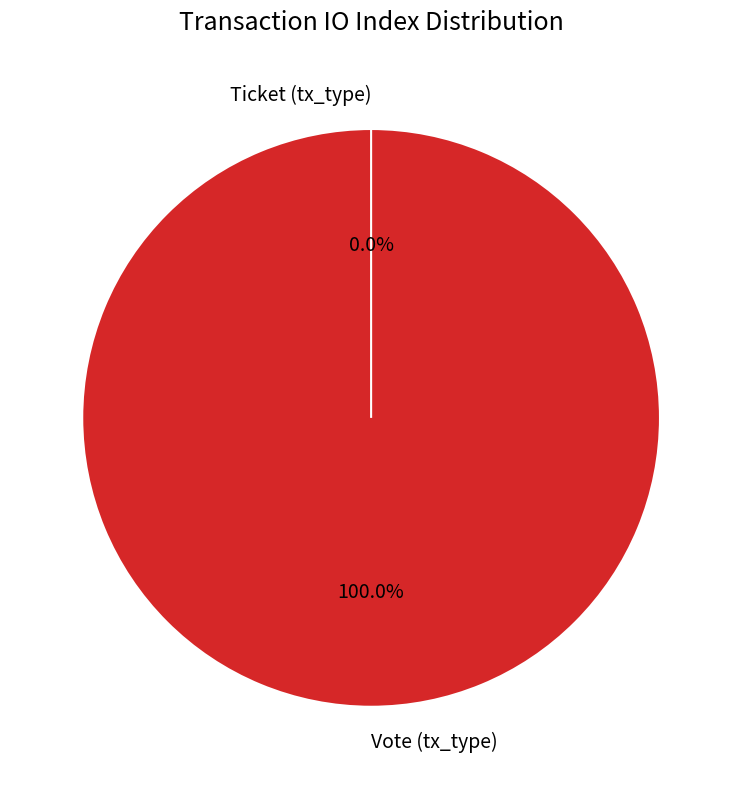

To the nearest percent, what is the difference between the largest and smallest slice percentages?

100%